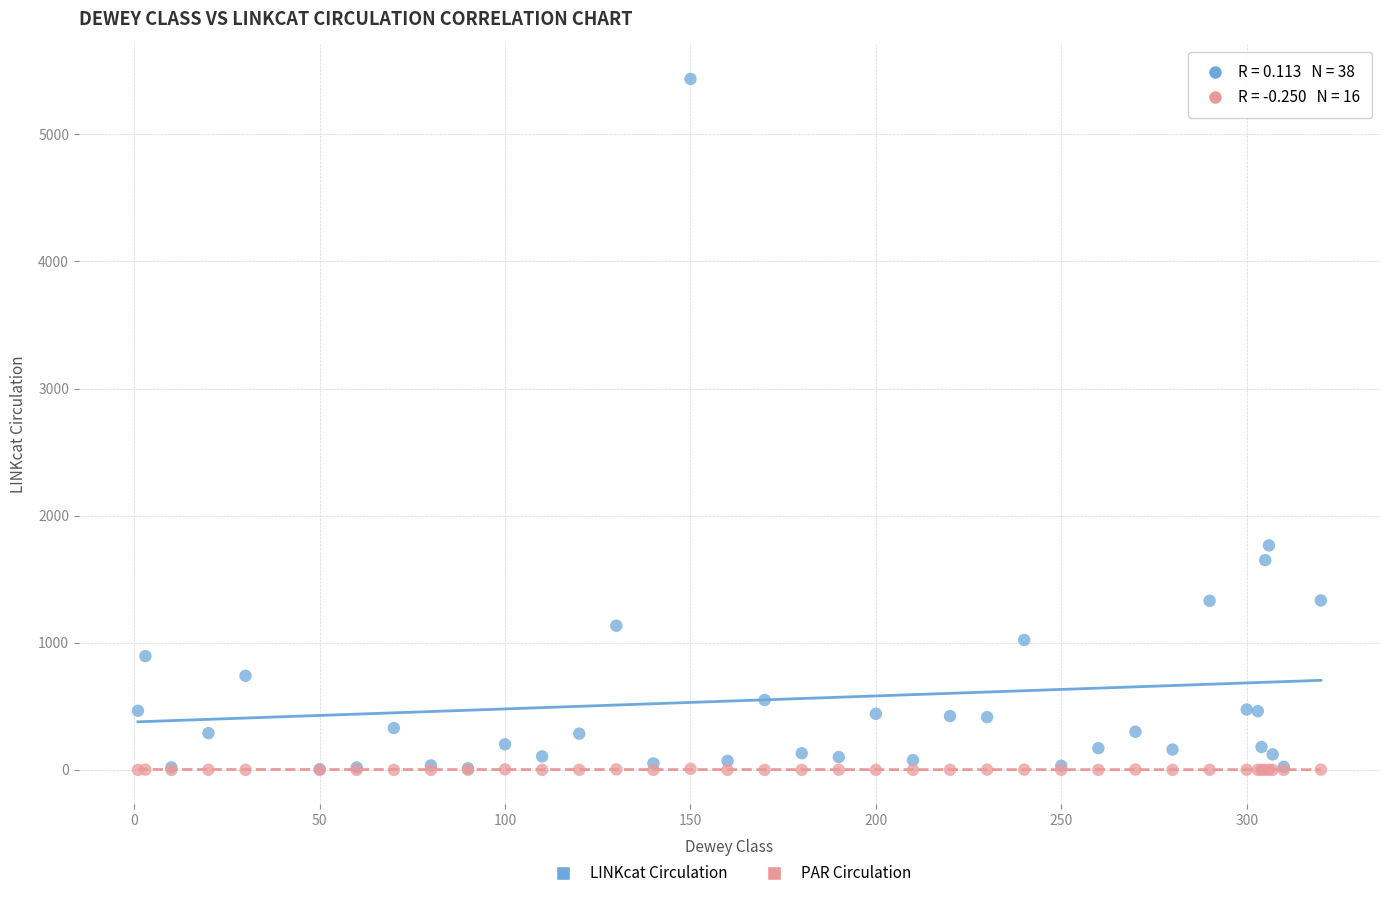

Across all series, what Y value is closest to 2717?

1766